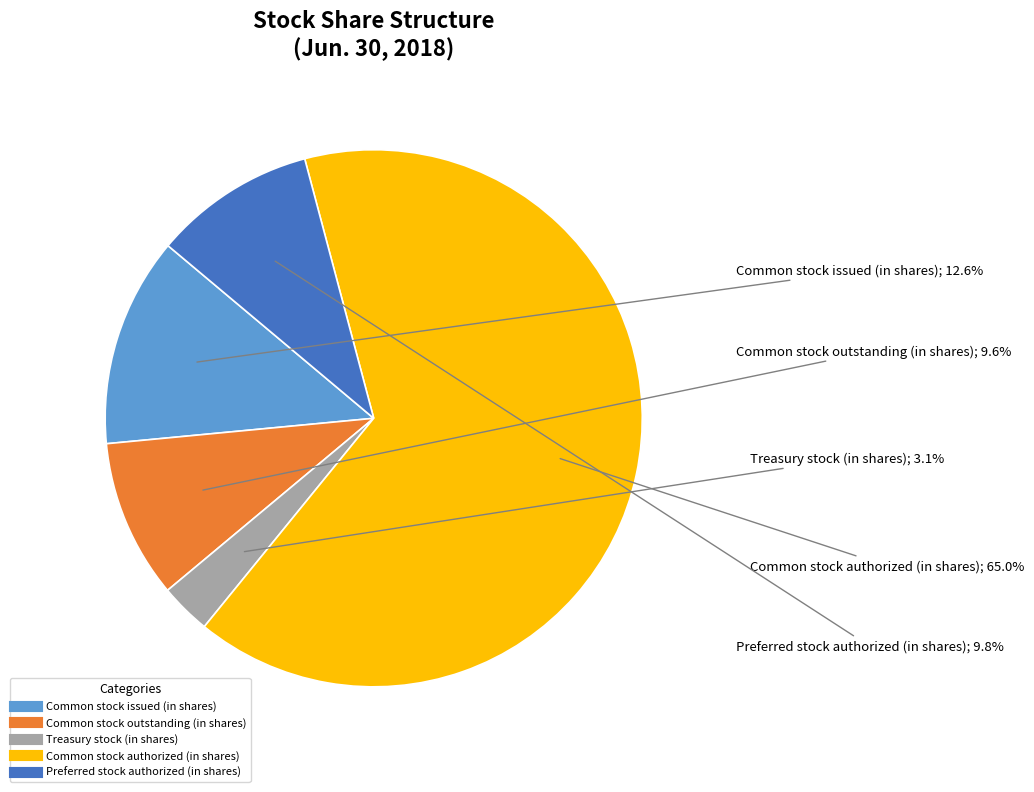

Combined, do Common stock issued (in shares) and Preferred stock authorized (in shares) account for over 50%?

No